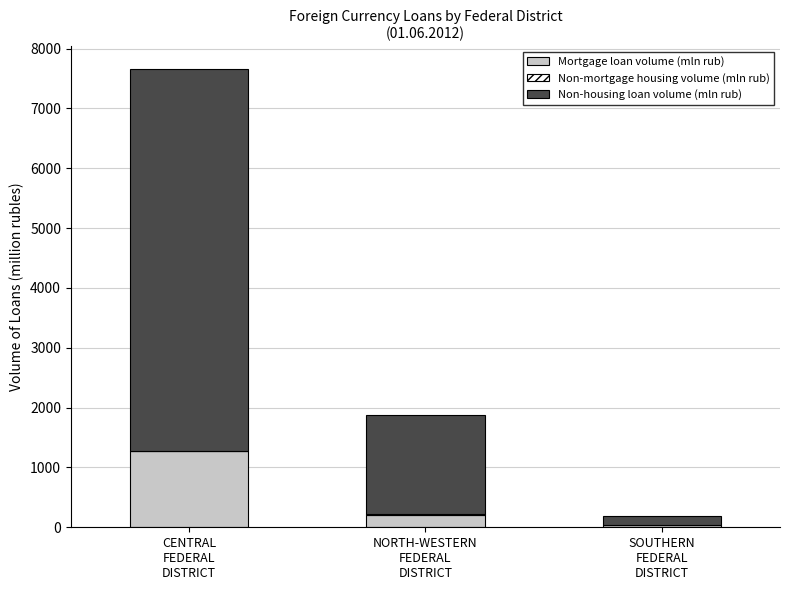

What is the highest value of the Mortgage loan volume (mln rub) series?

1273